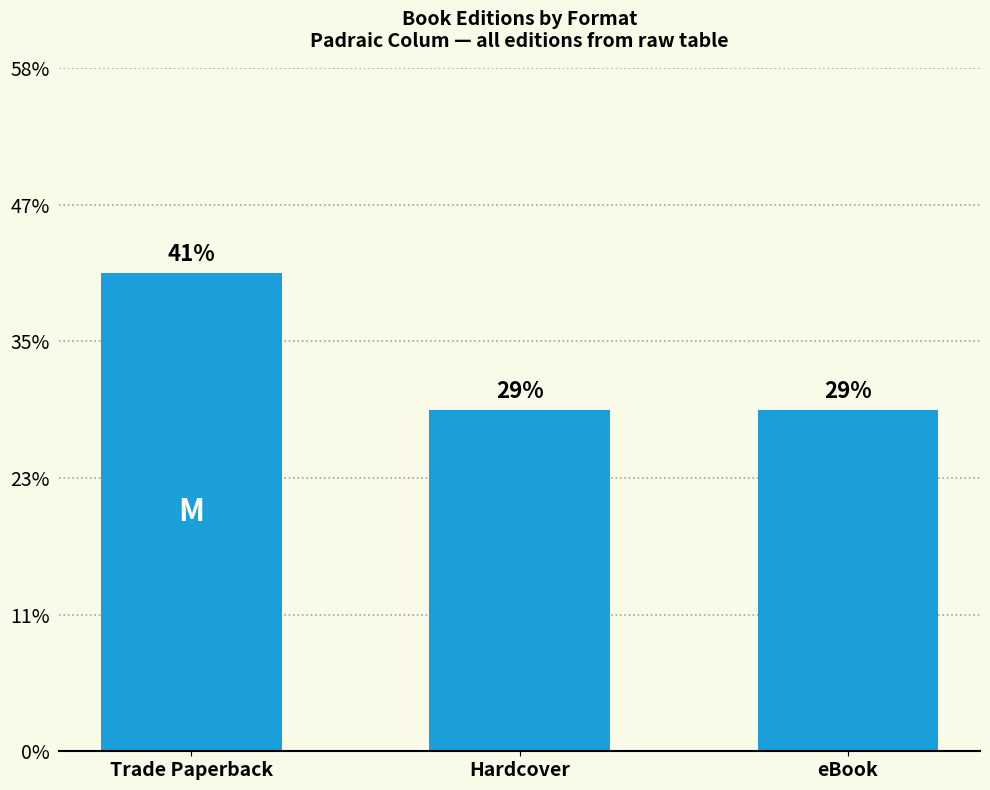

List the labels in order of value, smallest first.

Hardcover, eBook, Trade Paperback